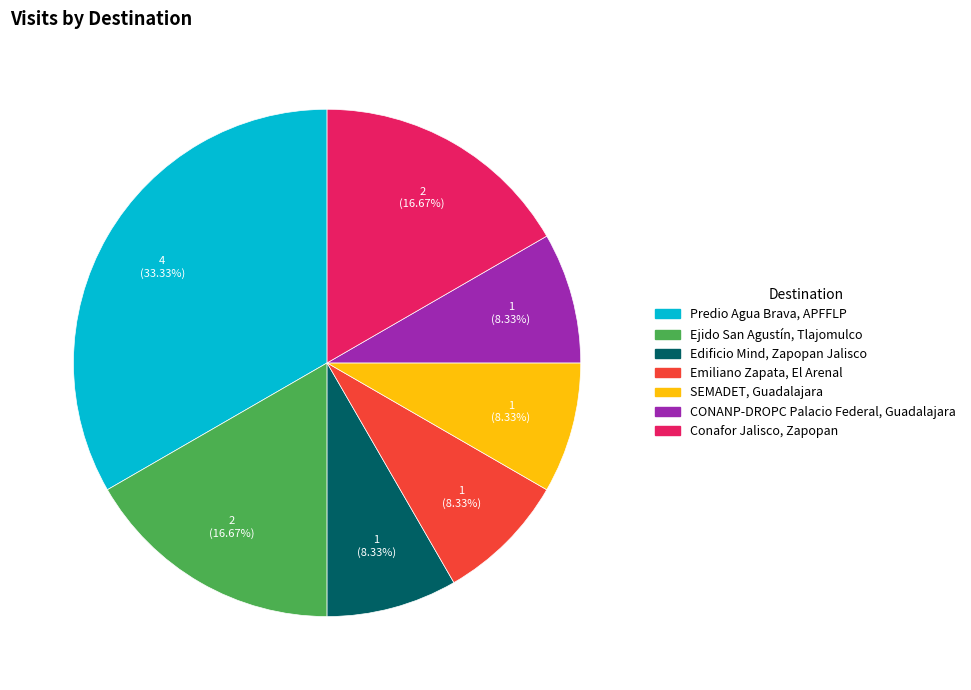

Does Emiliano Zapata, El Arenal represent more than half of the total?

No